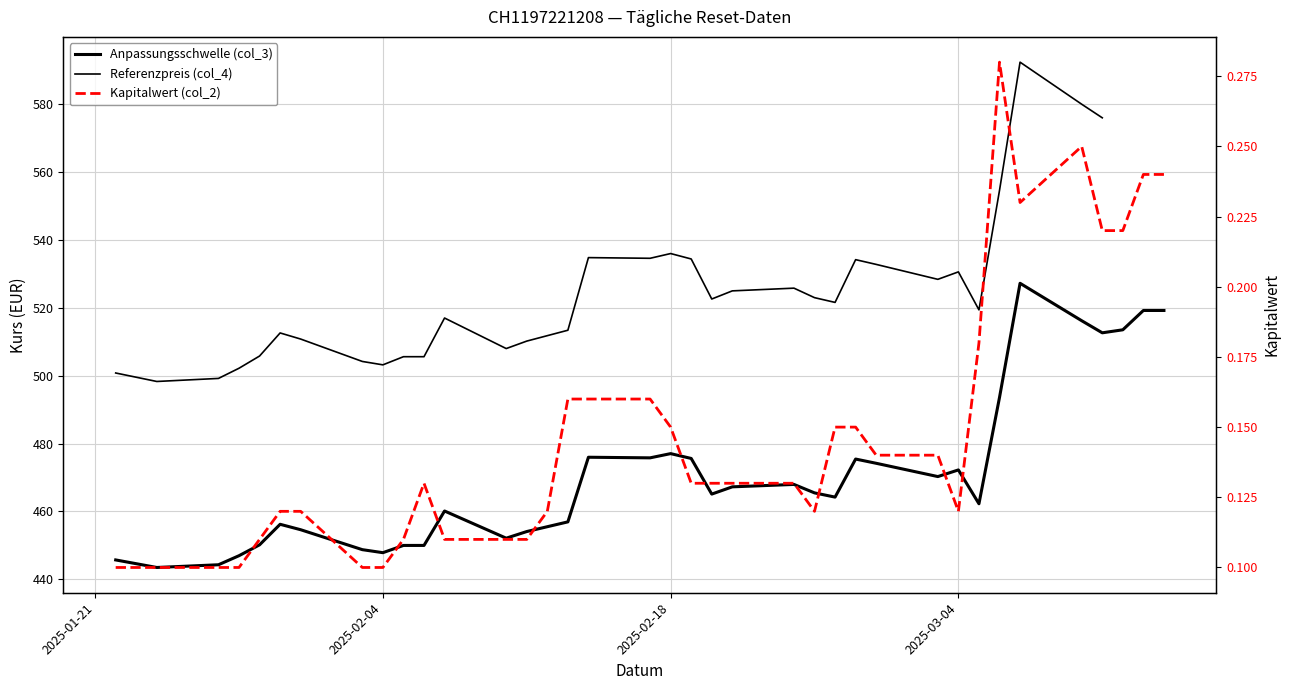

What position from the left is 2025-02-04?

9